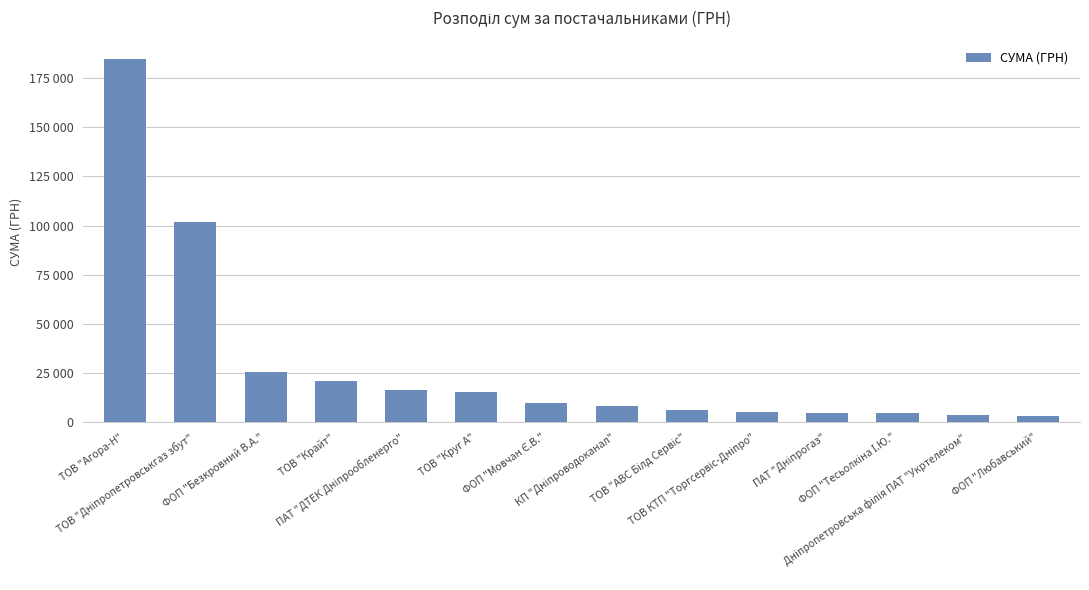

What is the difference between the maximum and minimum values?

181444.6